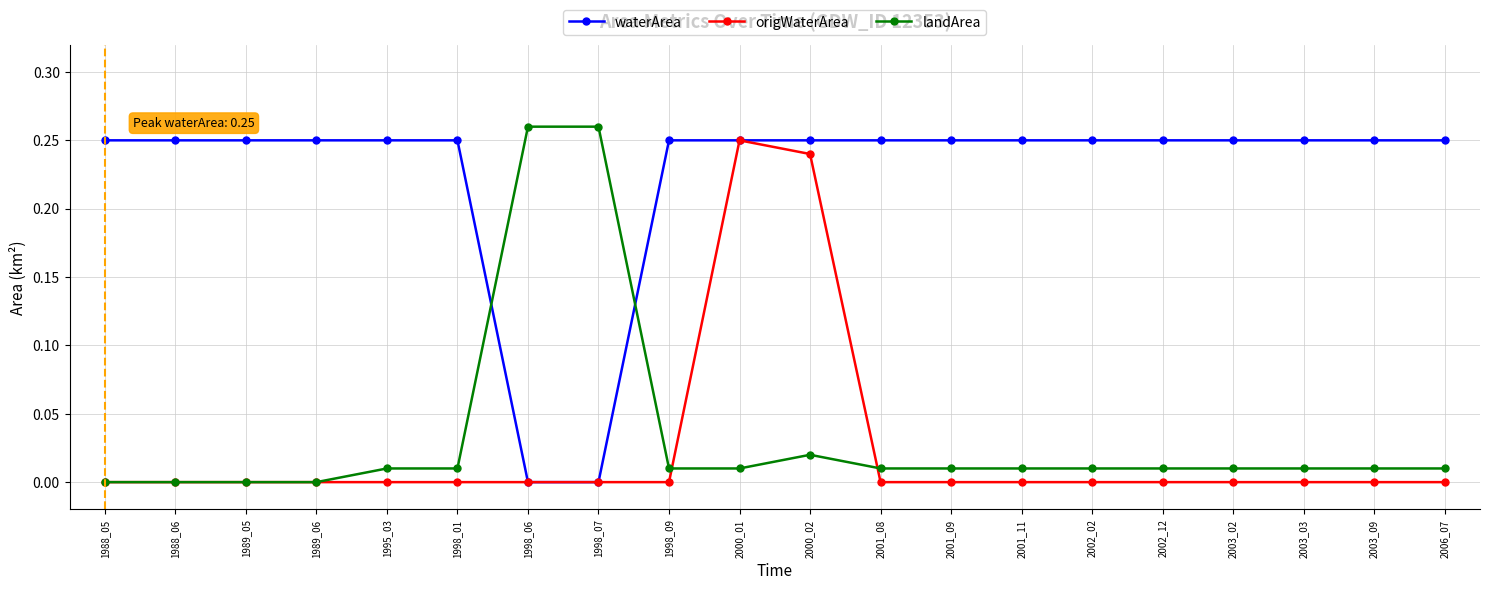

At how many categories does at least one series exceed 0?

20